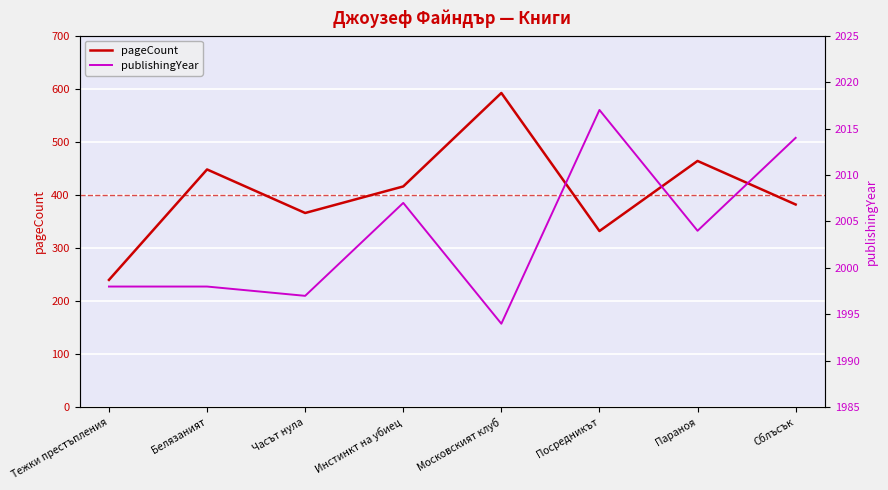

How many lines are shown in the chart?

2